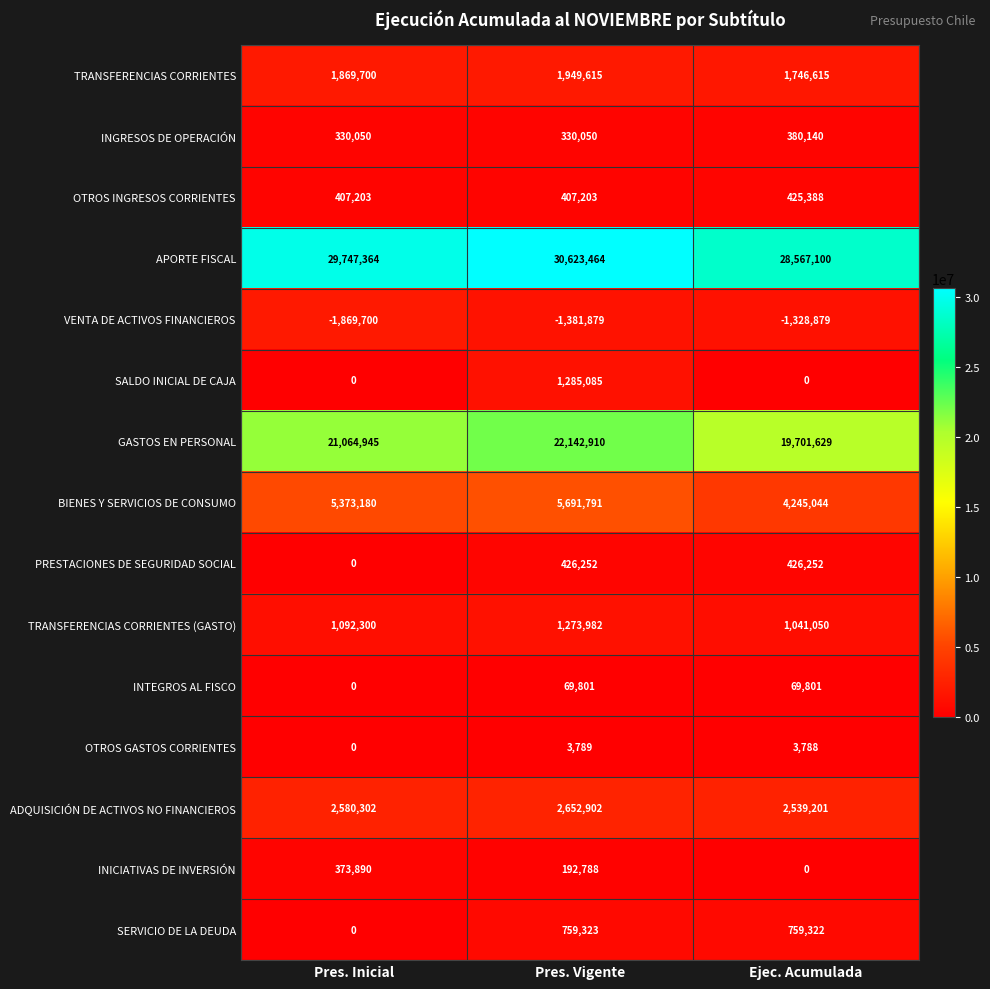

At Pres. Vigente, list the series in order from smallest to largest.

VENTA DE ACTIVOS FINANCIEROS, OTROS GASTOS CORRIENTES, INTEGROS AL FISCO, INICIATIVAS DE INVERSIÓN, INGRESOS DE OPERACIÓN, OTROS INGRESOS CORRIENTES, PRESTACIONES DE SEGURIDAD SOCIAL, SERVICIO DE LA DEUDA, TRANSFERENCIAS CORRIENTES (GASTO), SALDO INICIAL DE CAJA, TRANSFERENCIAS CORRIENTES, ADQUISICIÓN DE ACTIVOS NO FINANCIEROS, BIENES Y SERVICIOS DE CONSUMO, GASTOS EN PERSONAL, APORTE FISCAL